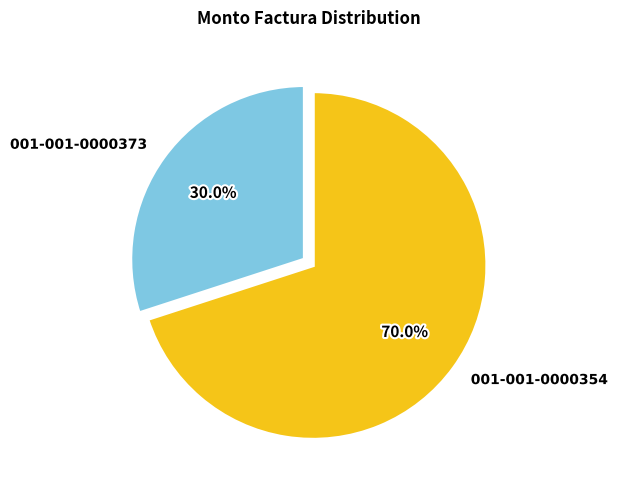

Is there a majority slice in this chart?

Yes